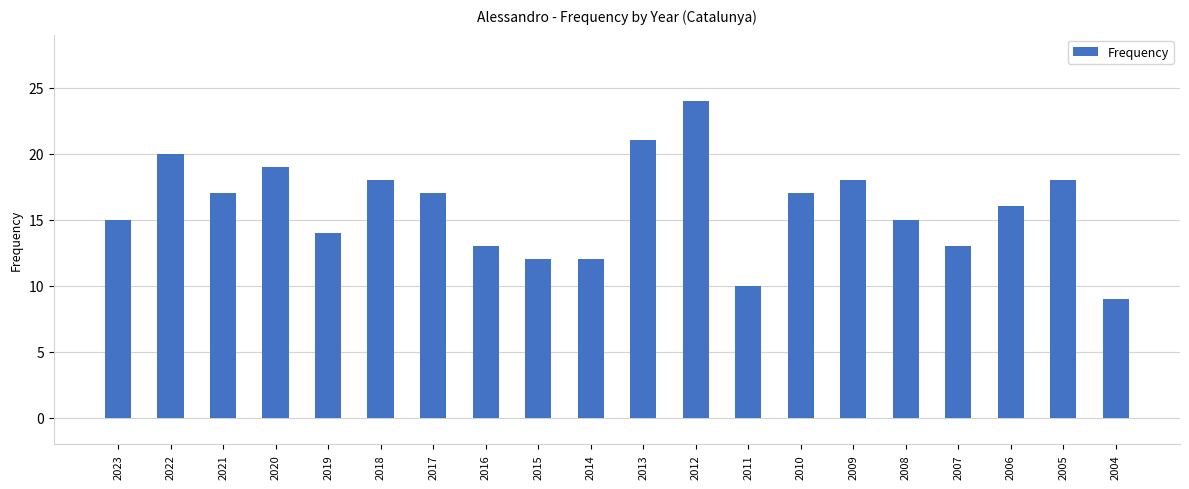

True or false: the data shows 17 at 2017.

True